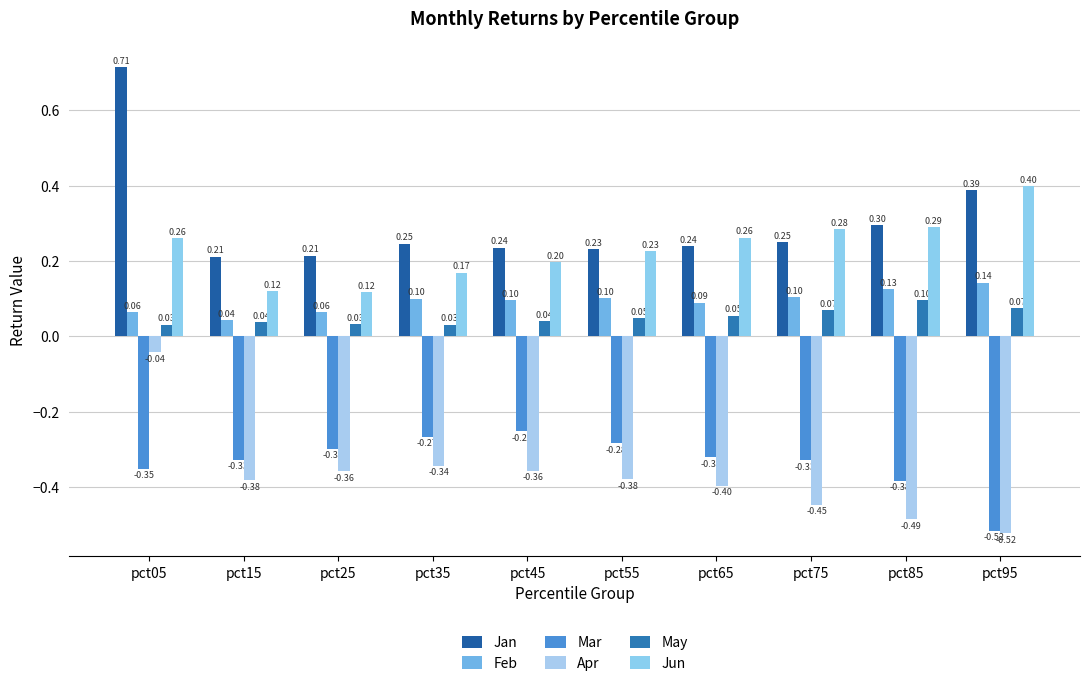

Count the number of categories in the chart.

10